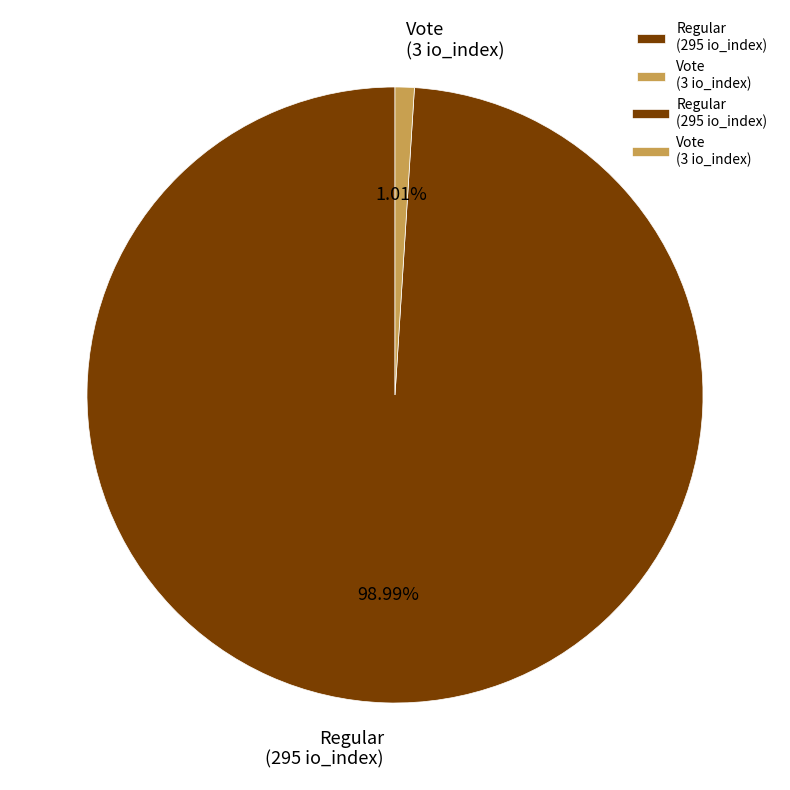

Count the number of slices in the pie.

2